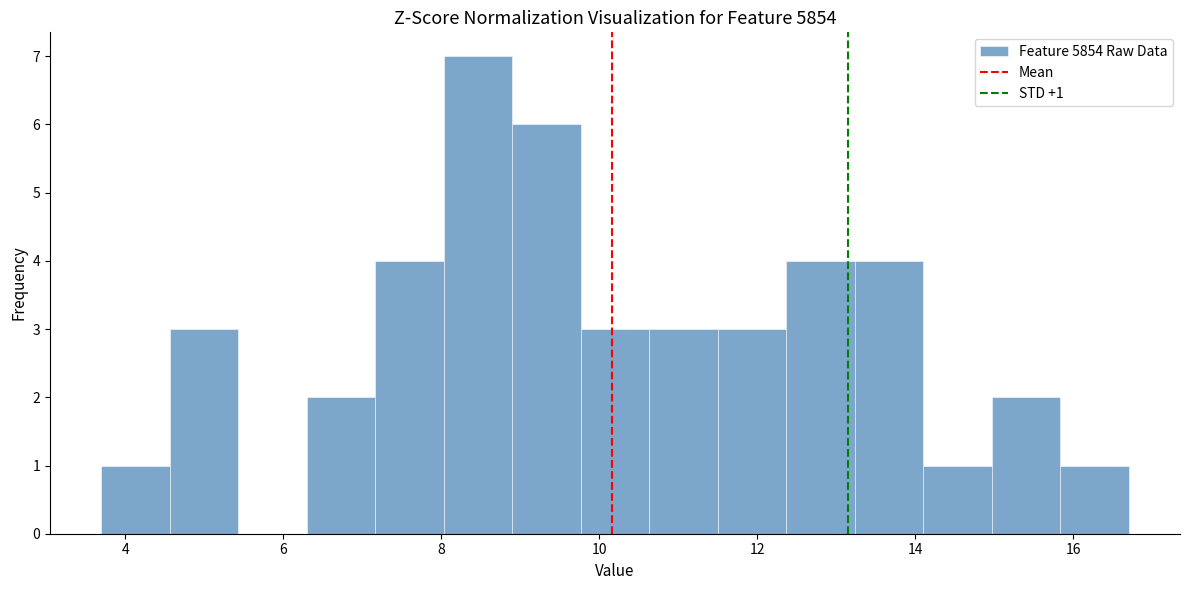

Over which range of the x-axis is the bar tallest?

8.0 to 9.0